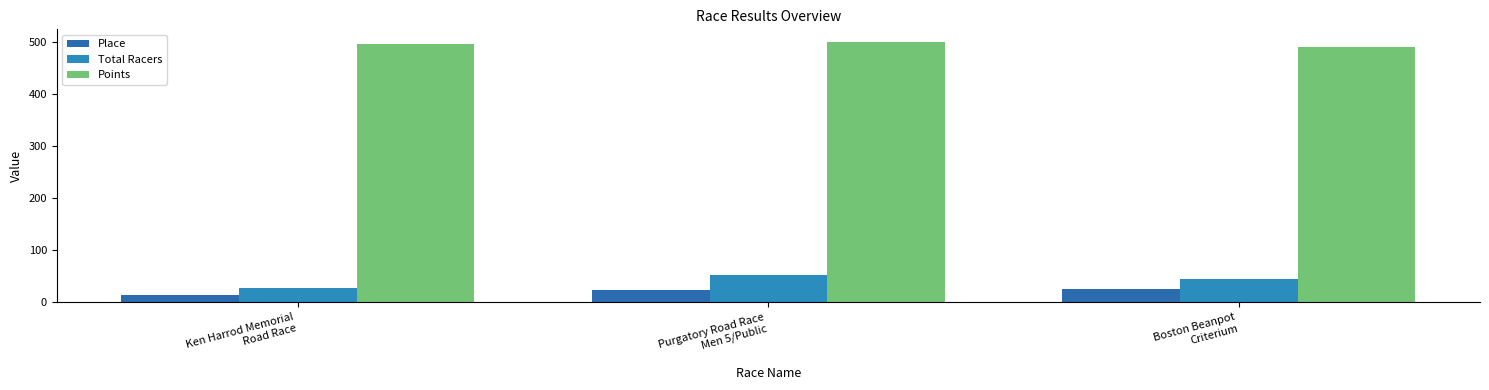

How many data points does each series have?

3